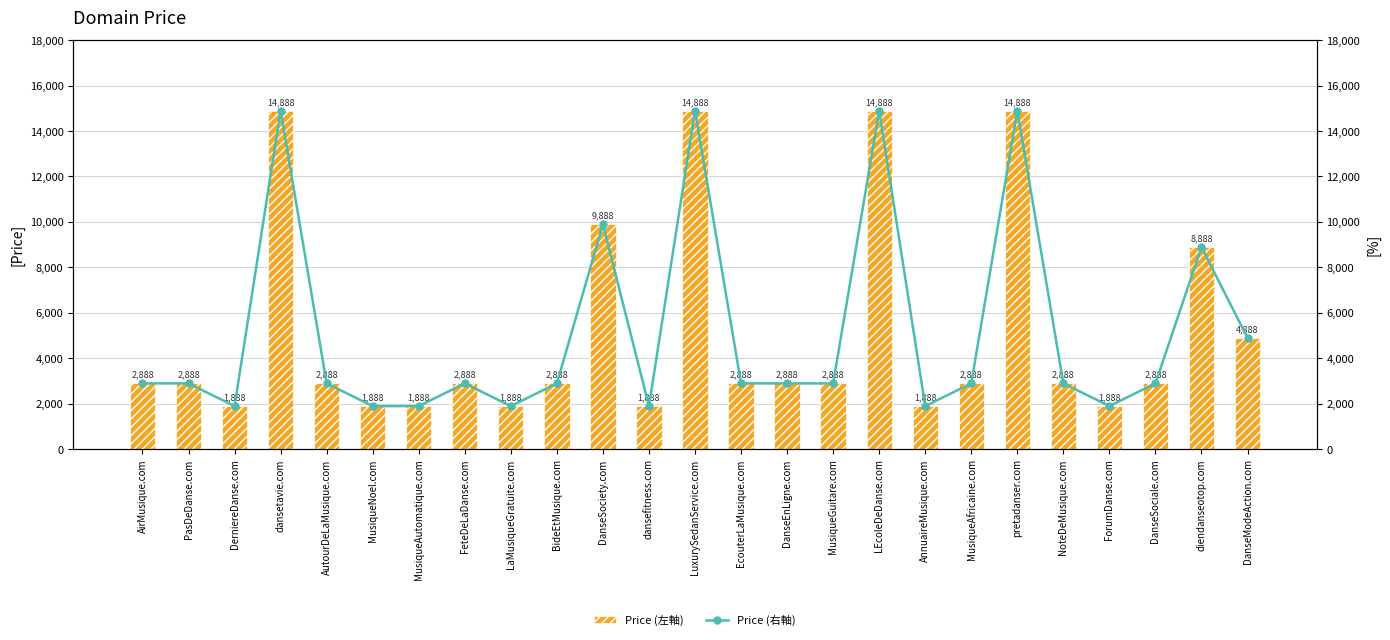

Reading left to right, list all the values displayed in this chart.

Price (左軸): AirMusique.com=2888	PasDeDanse.com=2888	DerniereDanse.com=1888	dansetavie.com=14888	AutourDeLaMusique.com=2888	MusiqueNoel.com=1888	MusiqueAutomatique.com=1888	FeteDeLaDanse.com=2888	LaMusiqueGratuite.com=1888	BideEtMusique.com=2888	DanseSociety.com=9888	dansefitness.com=1888	LuxurySedanService.com=14888	EcouterLaMusique.com=2888	DanseEnLigne.com=2888	MusiqueGuitare.com=2888	LEcoleDeDanse.com=14888	AnnuaireMusique.com=1888	MusiqueAfricaine.com=2888	pretadanser.com=14888	NoteDeMusique.com=2888	ForumDanse.com=1888	DanseSociale.com=2888	diendanseotop.com=8888	DanseModeAction.com=4888
Price (右軸): AirMusique.com=2888	PasDeDanse.com=2888	DerniereDanse.com=1888	dansetavie.com=14888	AutourDeLaMusique.com=2888	MusiqueNoel.com=1888	MusiqueAutomatique.com=1888	FeteDeLaDanse.com=2888	LaMusiqueGratuite.com=1888	BideEtMusique.com=2888	DanseSociety.com=9888	dansefitness.com=1888	LuxurySedanService.com=14888	EcouterLaMusique.com=2888	DanseEnLigne.com=2888	MusiqueGuitare.com=2888	LEcoleDeDanse.com=14888	AnnuaireMusique.com=1888	MusiqueAfricaine.com=2888	pretadanser.com=14888	NoteDeMusique.com=2888	ForumDanse.com=1888	DanseSociale.com=2888	diendanseotop.com=8888	DanseModeAction.com=4888